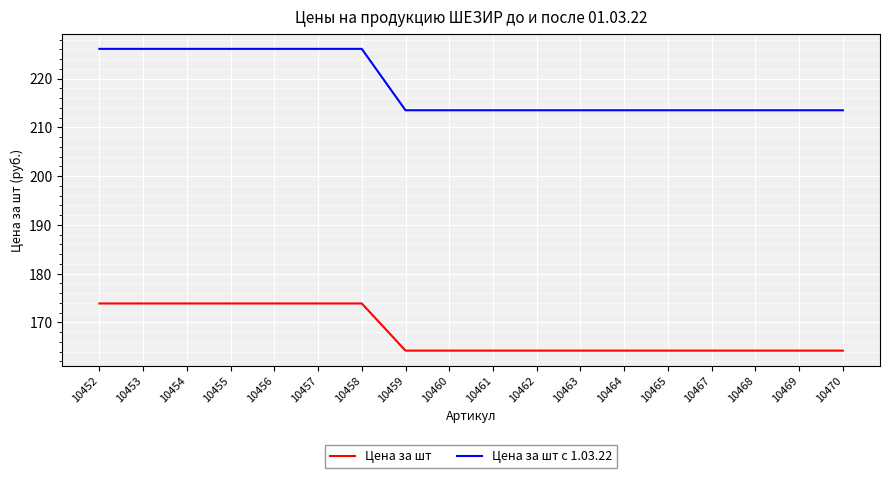

What is the maximum value for Цена за шт?

173.9